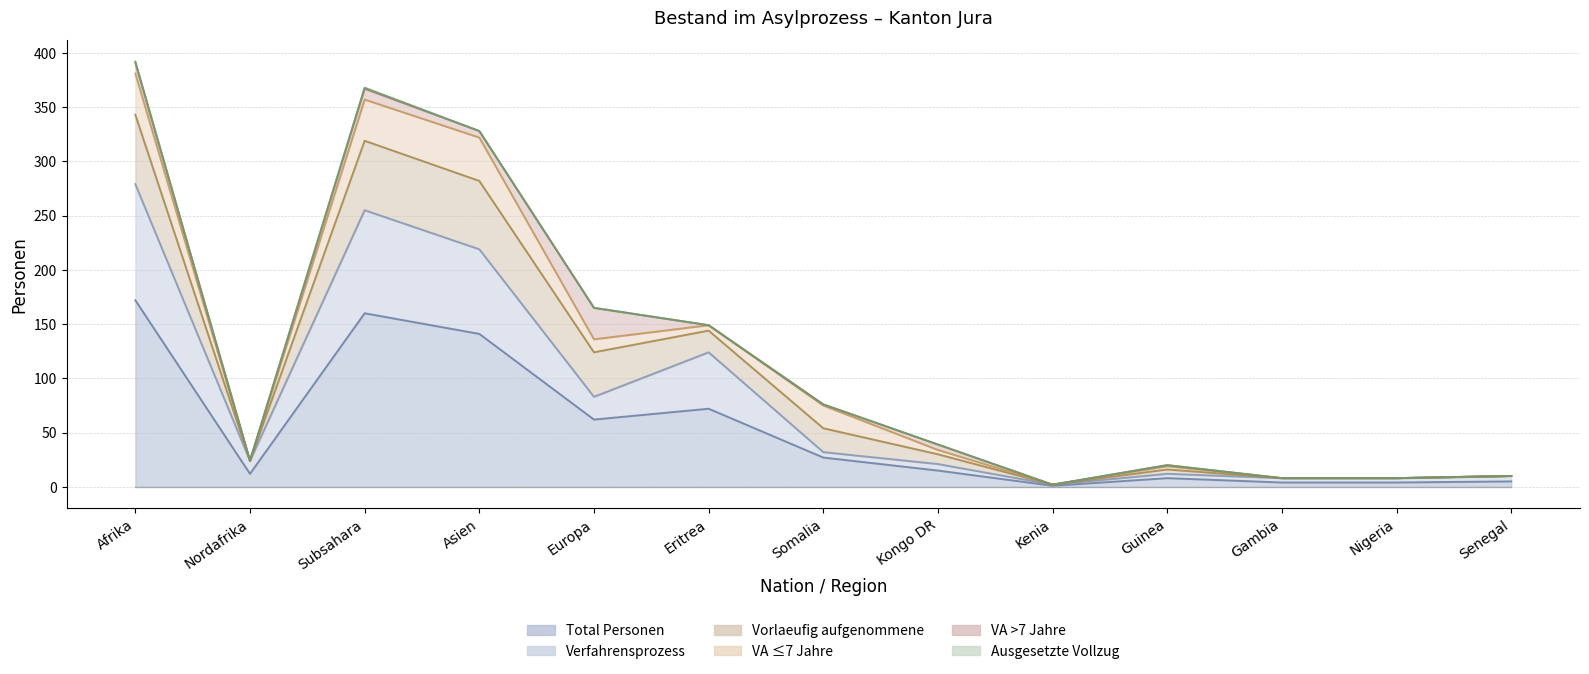

The value of Verfahrensprozess at Gambia is 3. True or false?

False